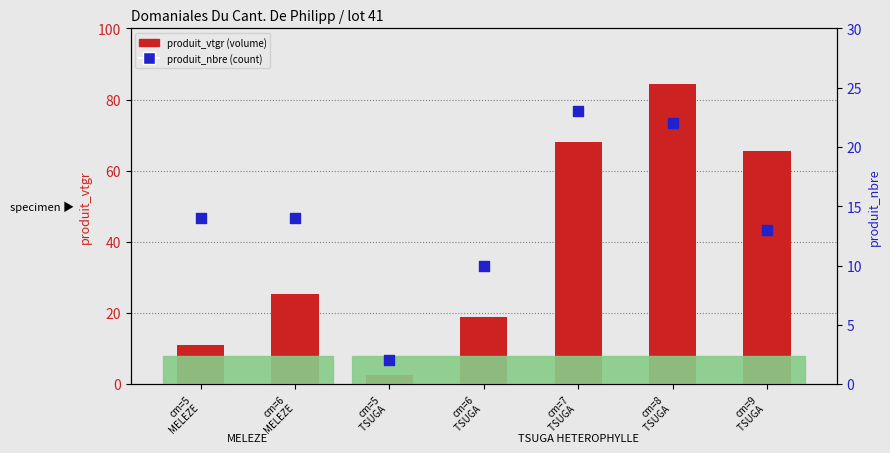

At how many categories does at least one series exceed 6?

6